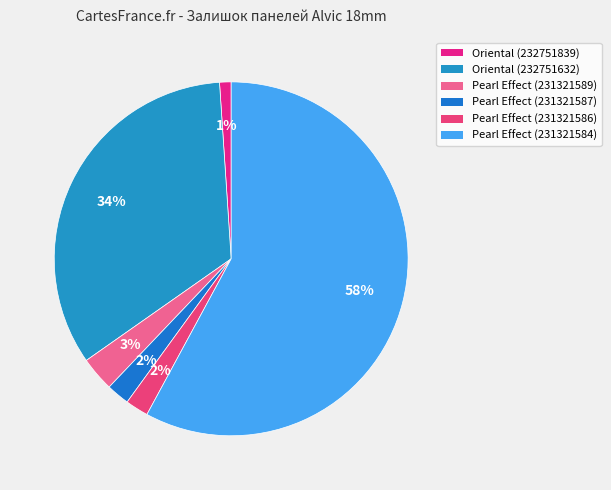

Combined, do Oriental (232751839) and Pearl Effect (231321587) account for over 50%?

No